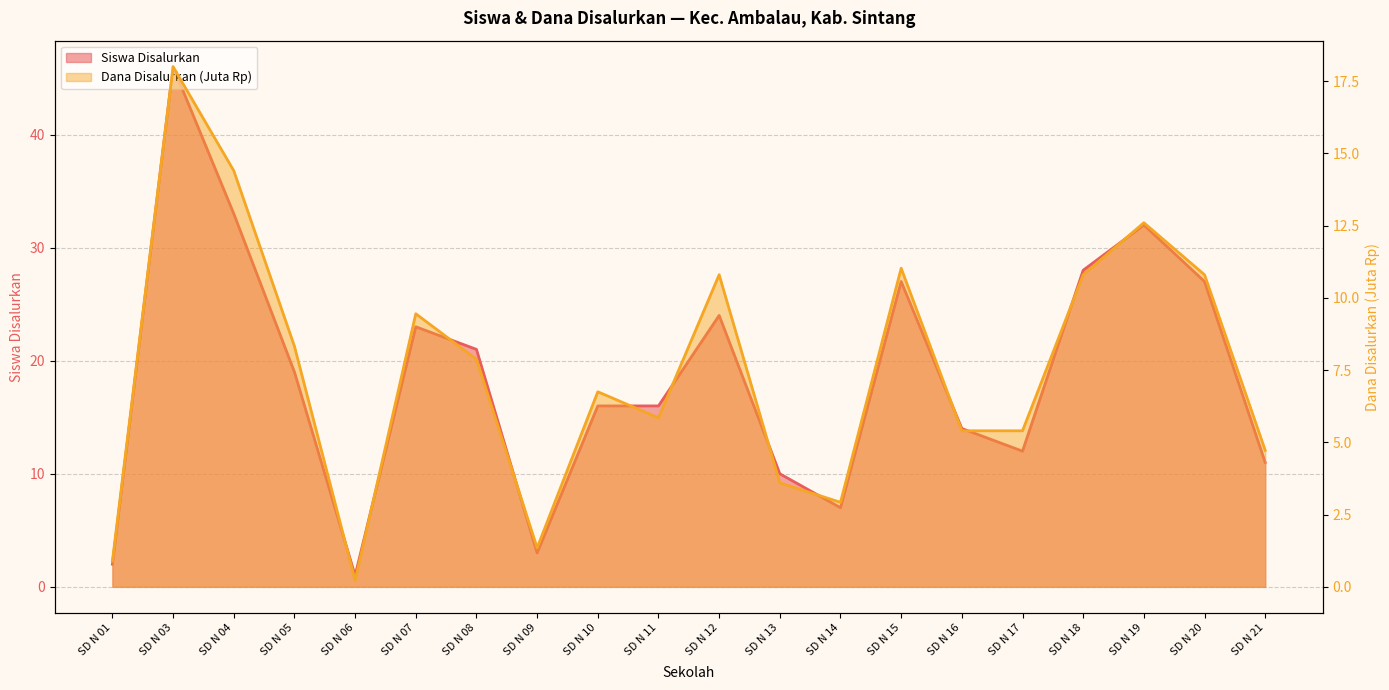

Rank the series at SD N 18 from highest to lowest value.

Siswa Disalurkan, Dana Disalurkan (Juta)